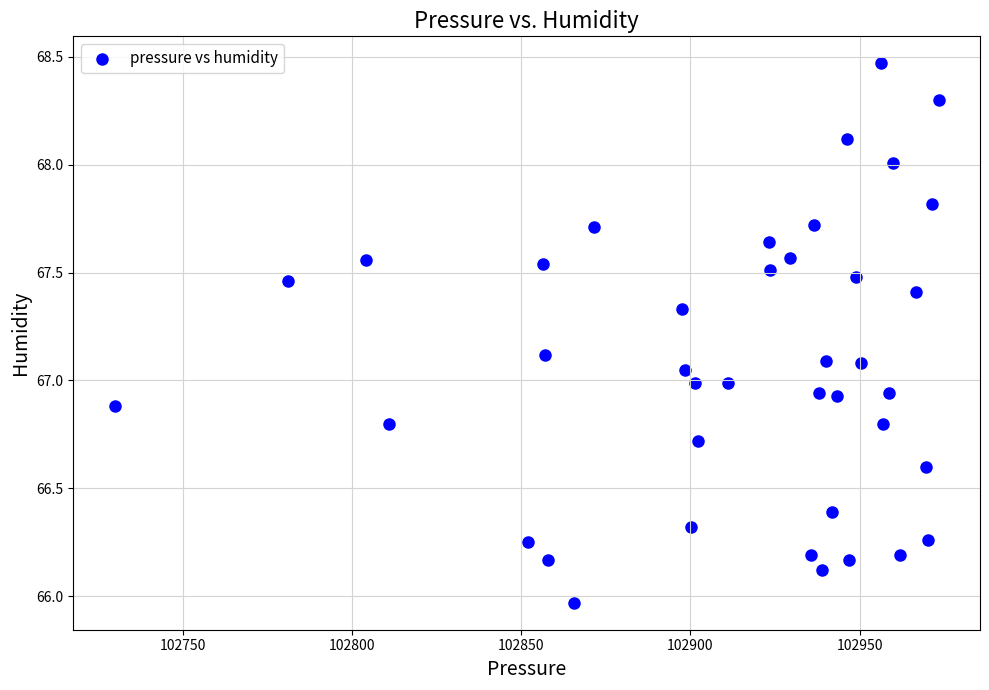

What is the range of Y values (max minus min)?

2.5